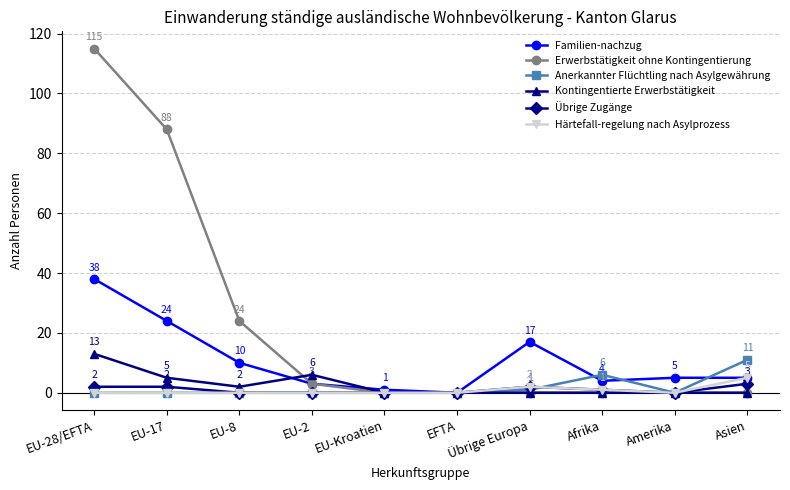

Reading left to right, list all the values displayed in this chart.

Familien-nachzug: 38	24	10	3	1	0	17	4	5	5
Erwerbstätigkeit ohne Kontingentierung: 115	88	24	3	0	0	0	0	0	0
Anerkannter Flüchtling nach Asylgewährung: 0	0	0	0	0	0	1	6	0	11
Kontingentierte Erwerbstätigkeit: 13	5	2	6	0	0	0	0	0	0
Übrige Zugänge: 2	2	0	0	0	0	2	1	0	3
Härtefall-regelung nach Asylprozess: 0	0	0	0	0	0	2	1	0	5